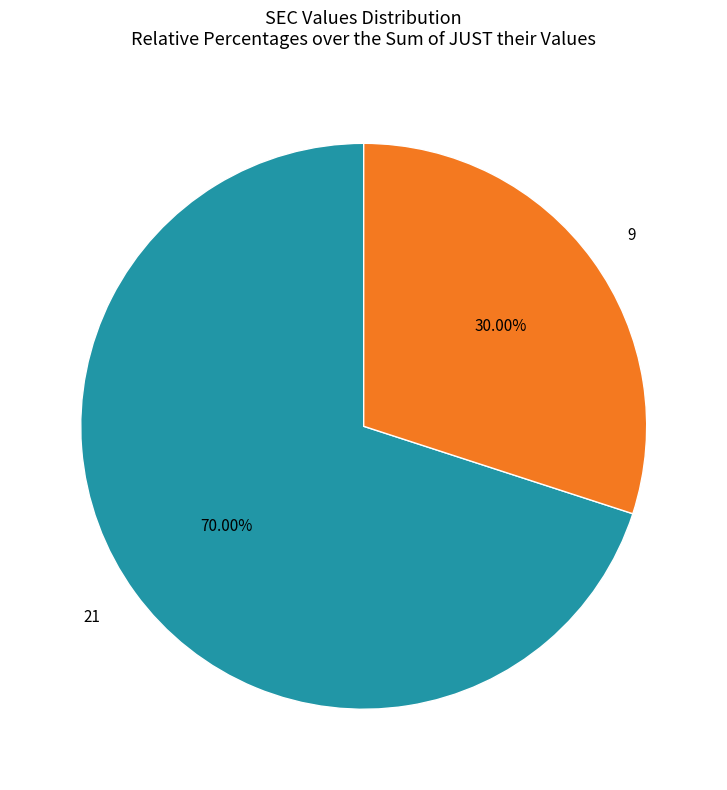

To the nearest percent, what portion does 9 represent?

30%